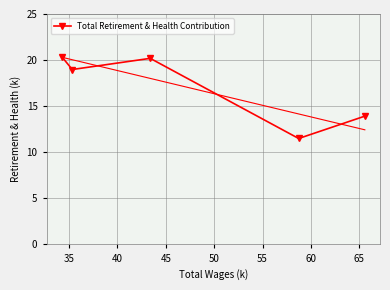

What is the highest value of the Total Retirement & Health Contribution series?

20.4